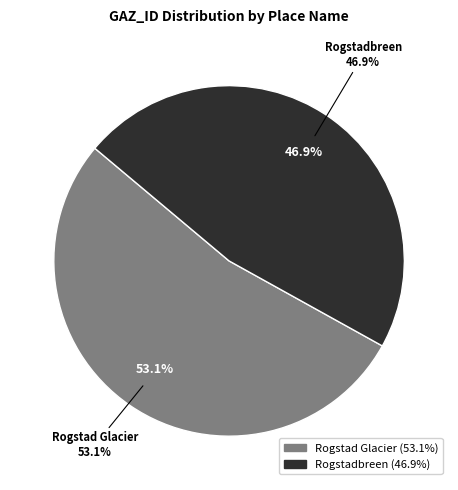

Does Rogstad Glacier account for over 50% of the chart?

Yes